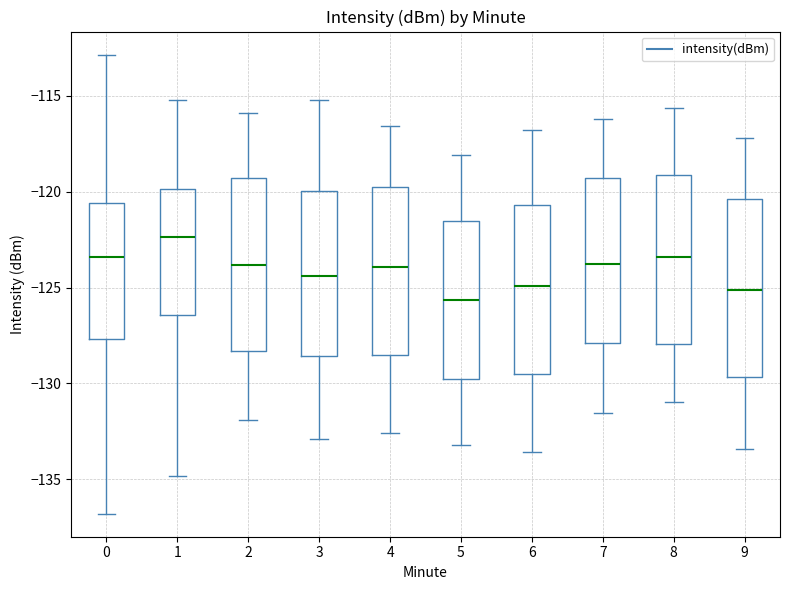

Reading left to right, transcribe this box plot: for each box, give where its median line is, the range the box spans, and where its two whiskers end, as read against the y-axis. The values are not printed on the chart, so give them approximately, as read against the axis.

0: median -123.5, box -127.5 to -120.5, whiskers -137.0 to -113.0
1: median -122.5, box -126.5 to -120.0, whiskers -135.0 to -115.0
2: median -124.0, box -128.5 to -119.5, whiskers -132.0 to -116.0
3: median -124.5, box -128.5 to -120.0, whiskers -133.0 to -115.0
4: median -124.0, box -128.5 to -120.0, whiskers -132.5 to -116.5
5: median -125.5, box -130.0 to -121.5, whiskers -133.0 to -118.0
6: median -125.0, box -129.5 to -120.5, whiskers -133.5 to -117.0
7: median -124.0, box -128.0 to -119.5, whiskers -131.5 to -116.0
8: median -123.5, box -128.0 to -119.0, whiskers -131.0 to -115.5
9: median -125.0, box -129.5 to -120.5, whiskers -133.5 to -117.0